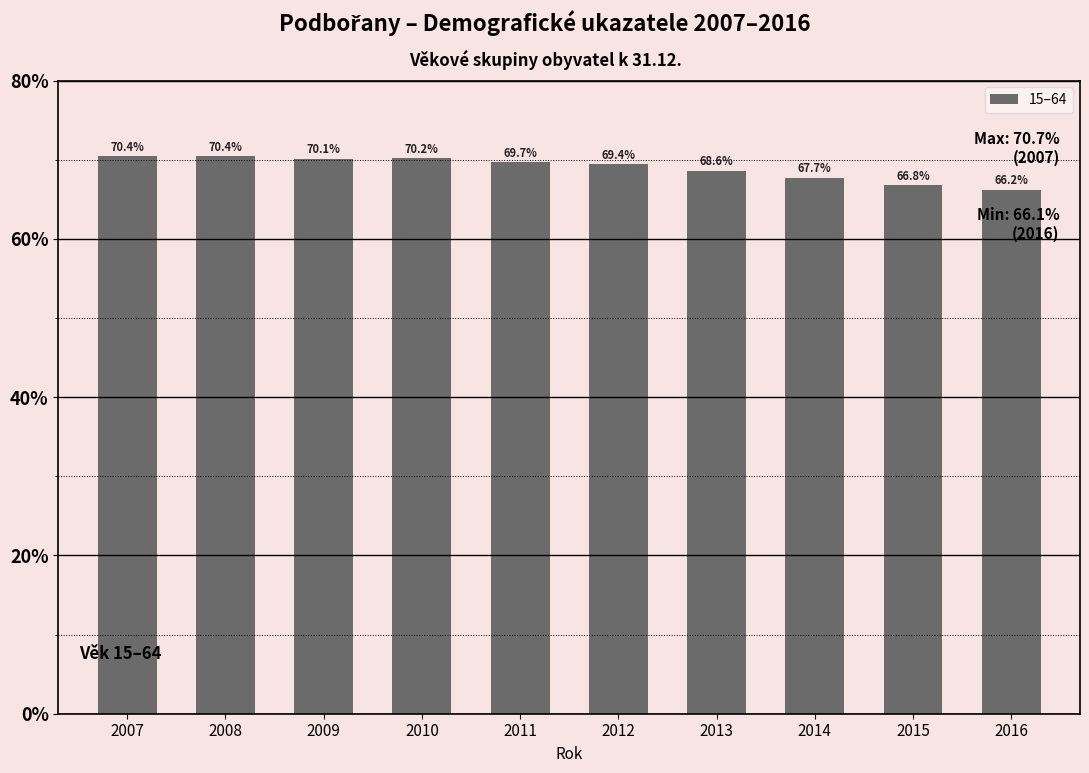

Reading left to right, what are all the values shown in this chart?

2007=70.4	2008=70.4	2009=70.1	2010=70.2	2011=69.7	2012=69.4	2013=68.6	2014=67.7	2015=66.8	2016=66.2